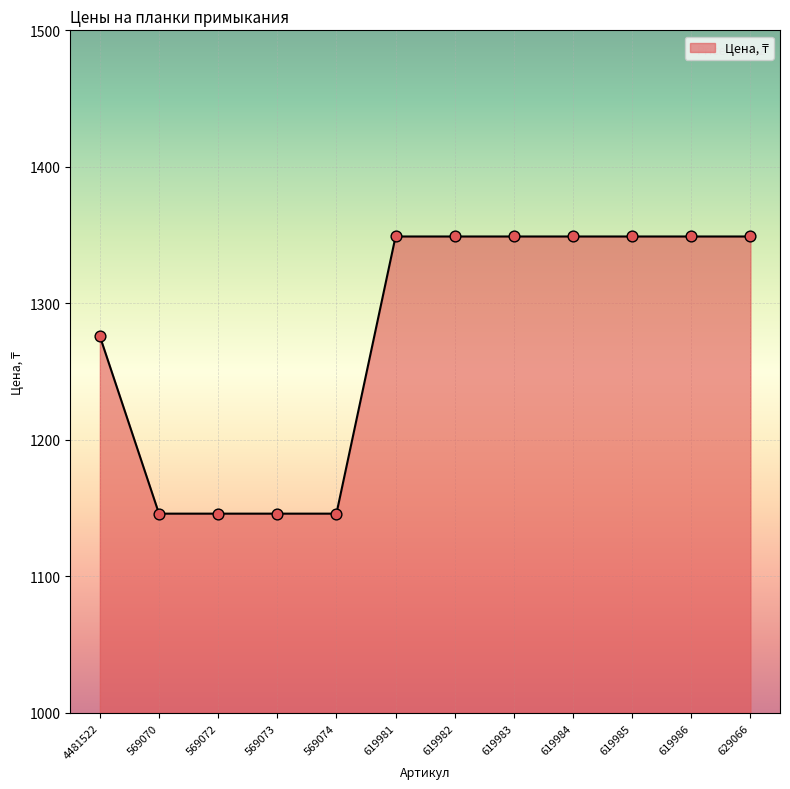

Between 569070 and 619986, which is larger?

619986